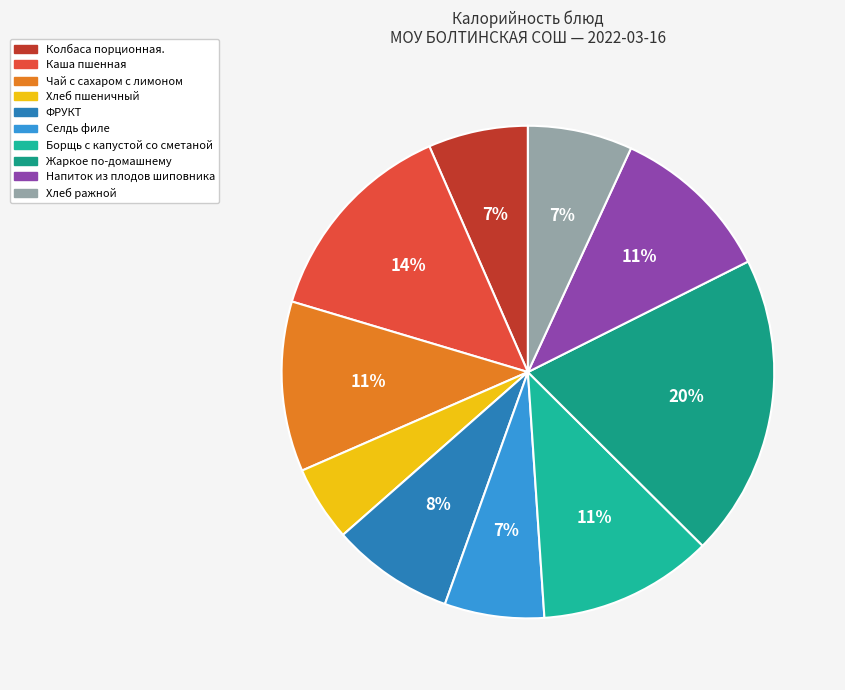

Combined, do Чай с сахаром с лимоном and Борщь с капустой со сметаной account for over 50%?

No